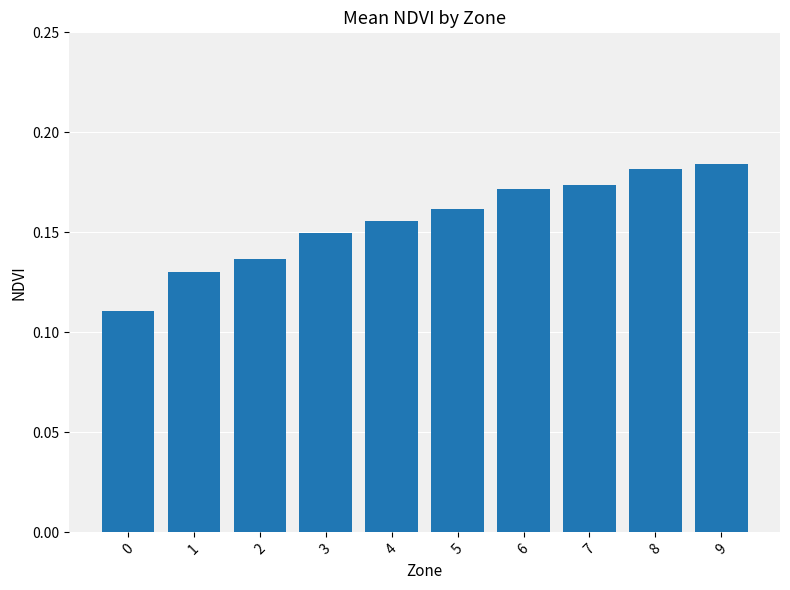

What is the sum of all values?

1.6